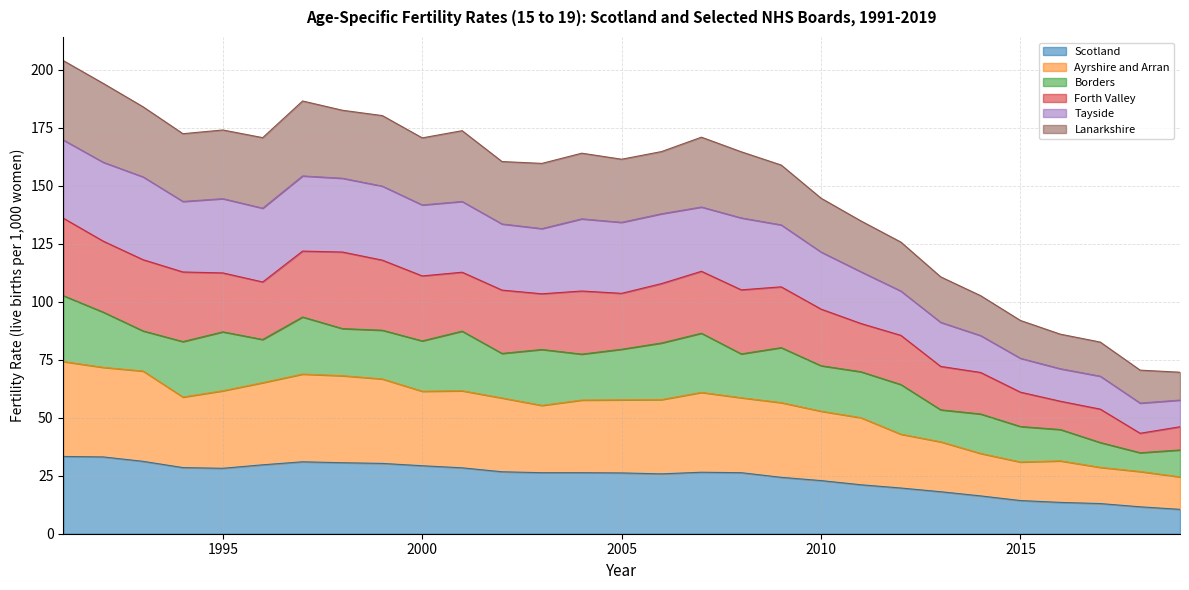

The Tayside series shows 36.1 at 2002. True or false?

False